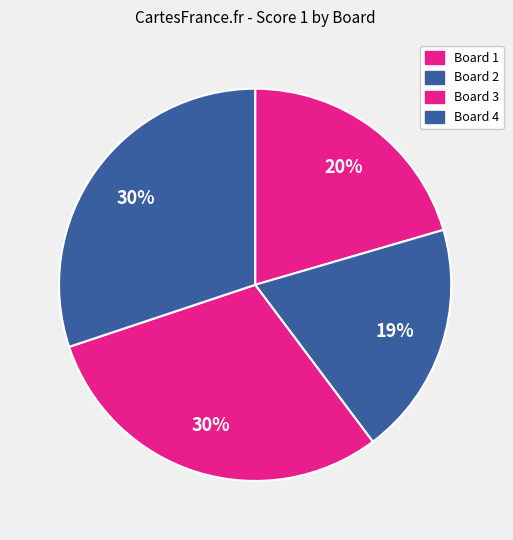

How many slices are in this pie chart?

4